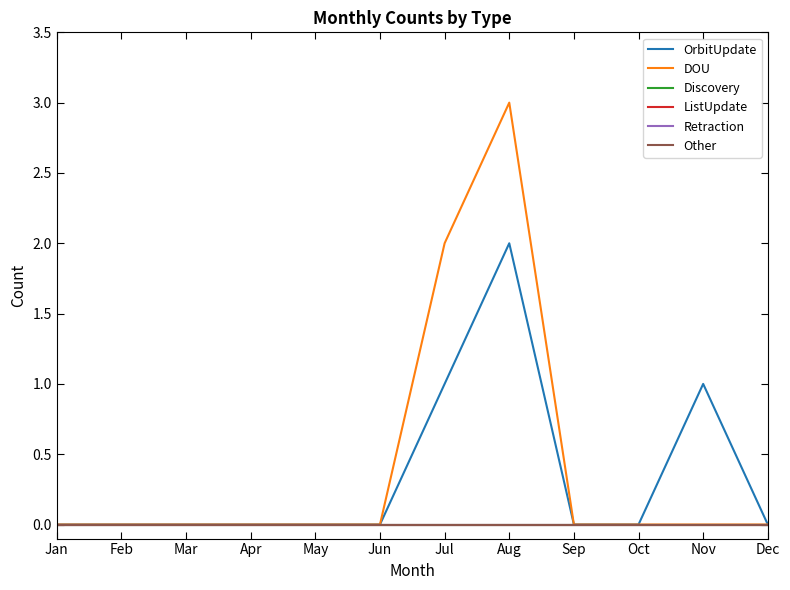

Does the chart have visible grid lines?

No